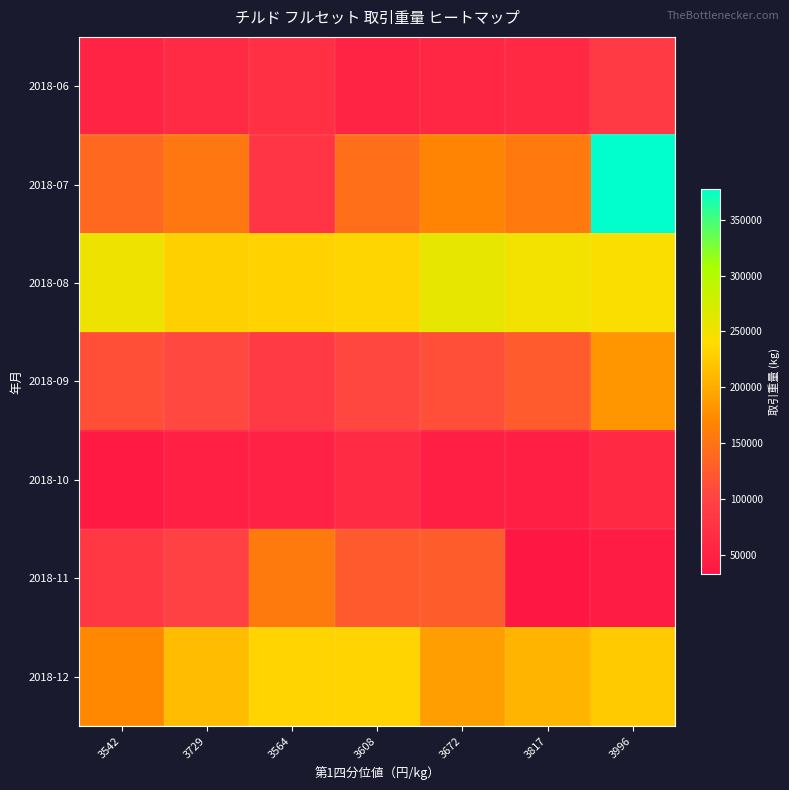

How many data points does each series have?

7